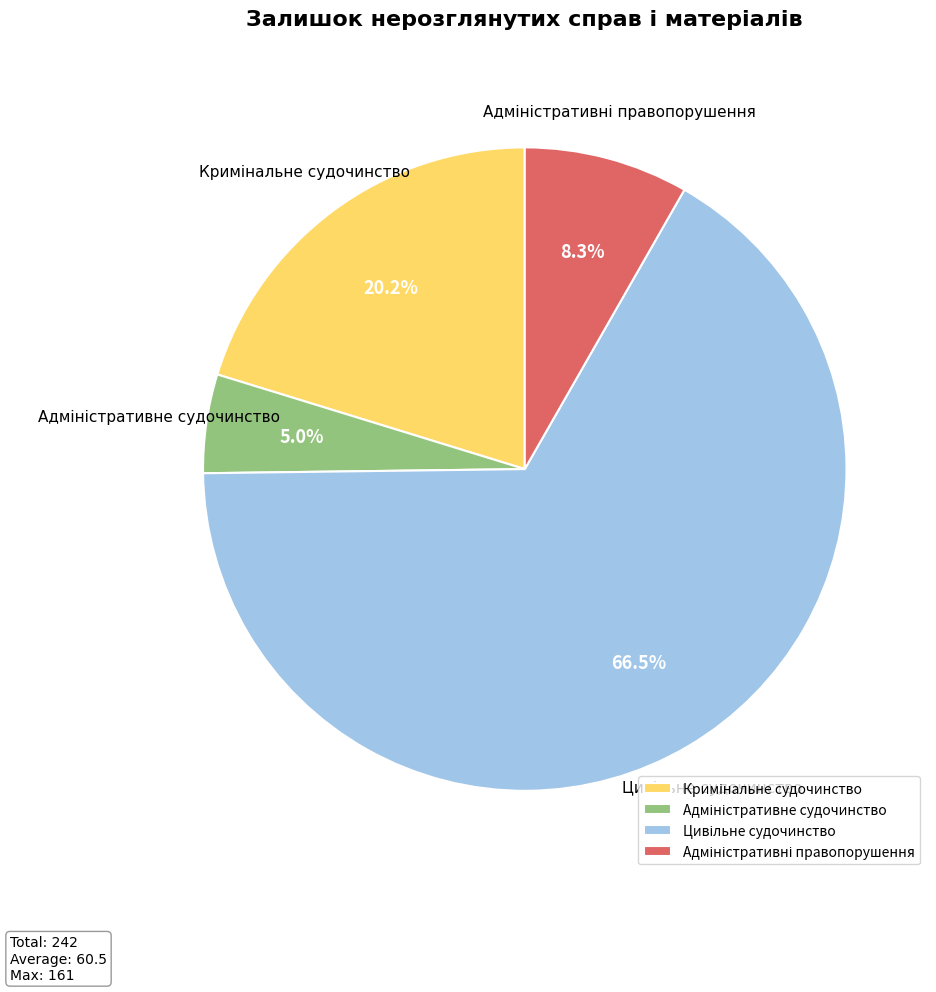

What is the majority slice?

Цивільне судочинство